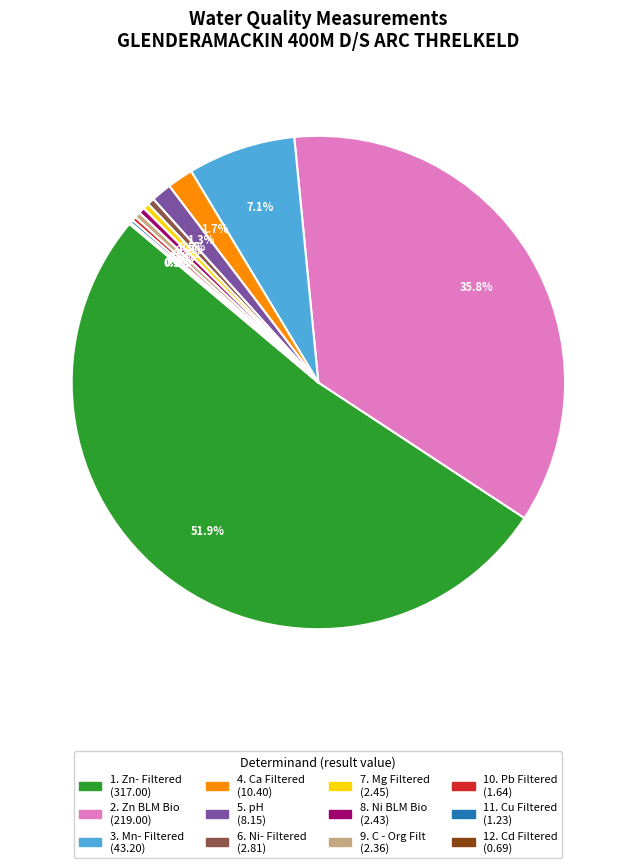

Does any single category account for the majority?

Yes